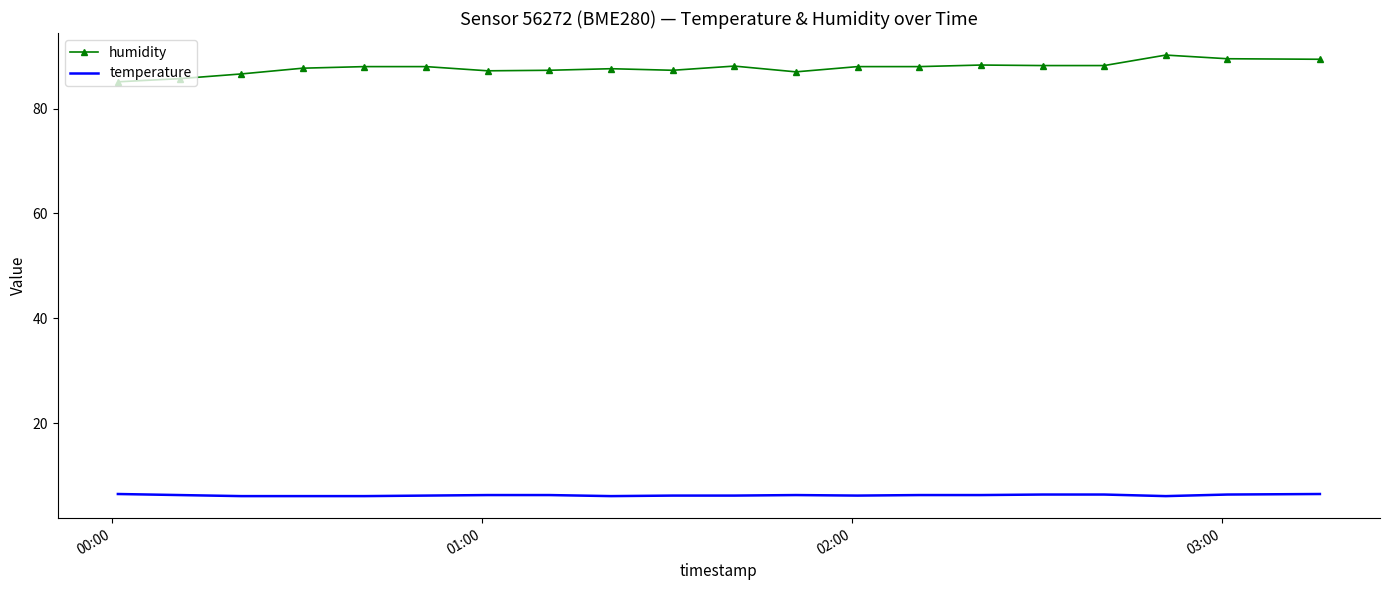

True or false: humidity and temperature intersect in this chart.

False